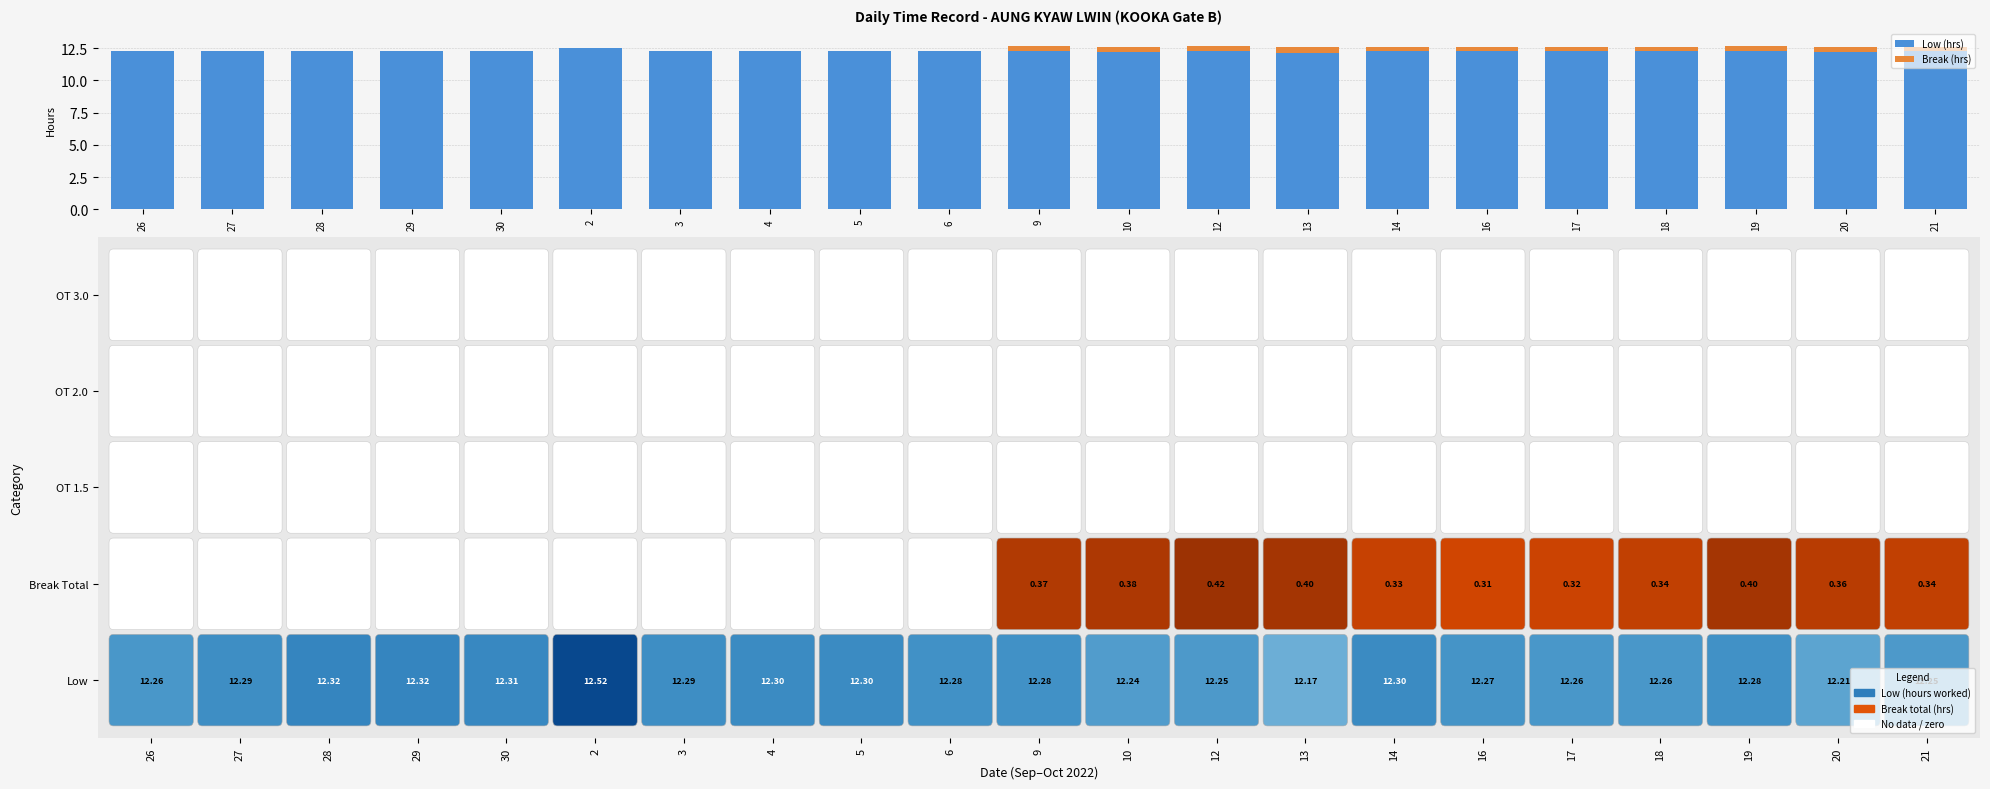

What is the average value of the Low (hrs) series?

12.3